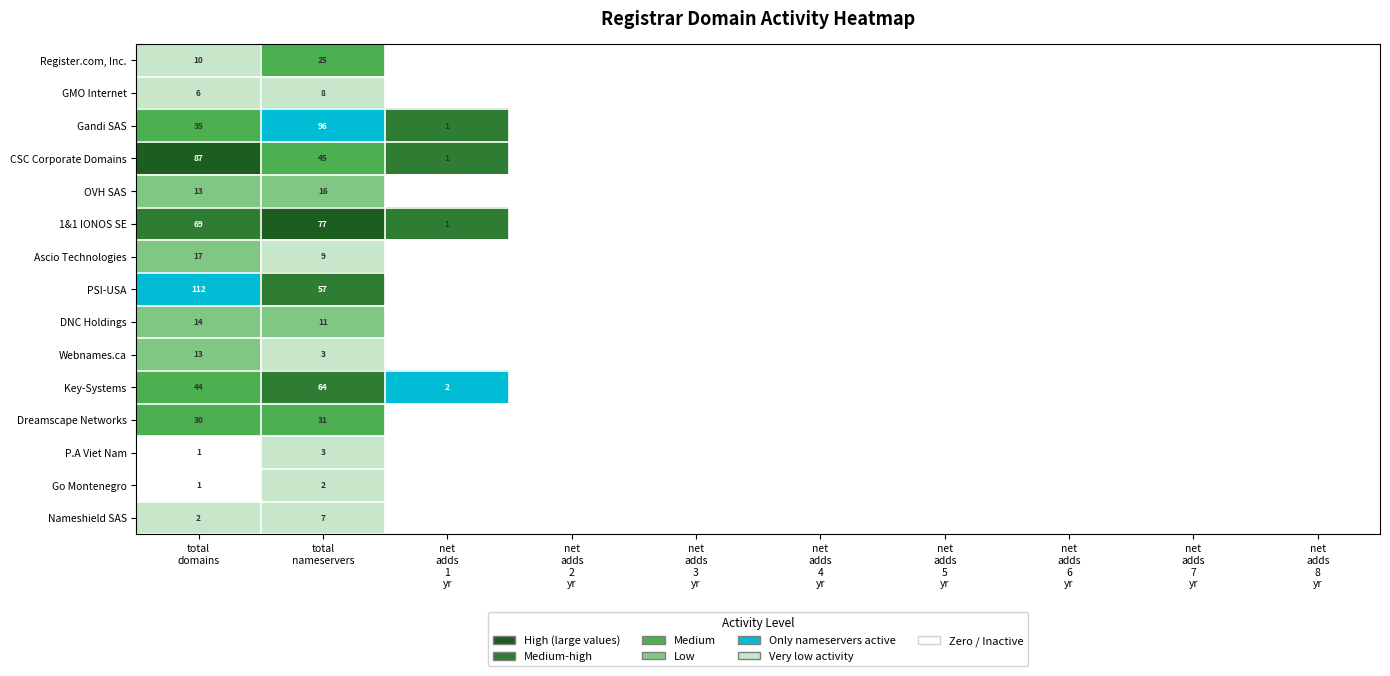

True or false: Register.com, Inc. has a value of 0.0 at net adds 4 yr.

True